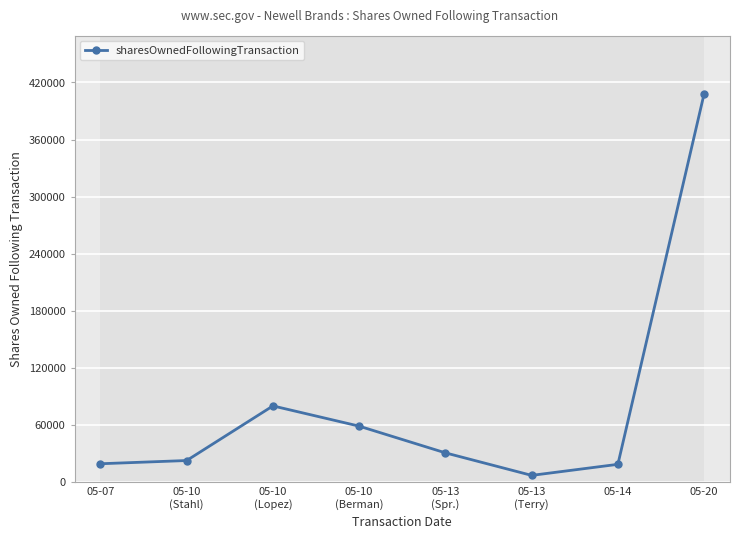

Which category has the highest value across all series?

05-20